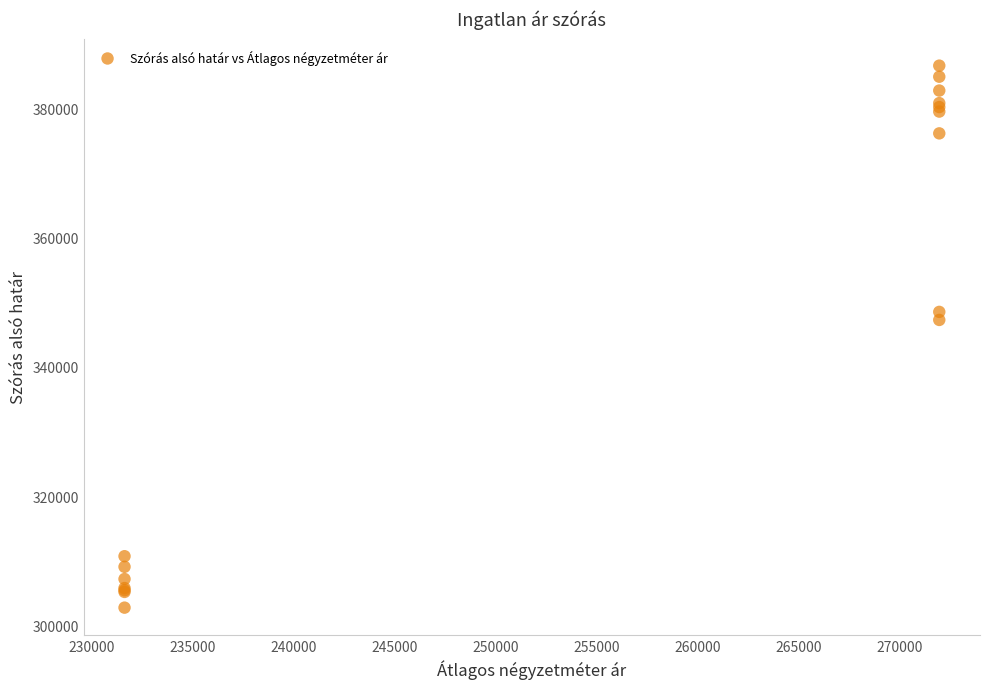

What Y value in the scatter plot is closest to 344681?

347265